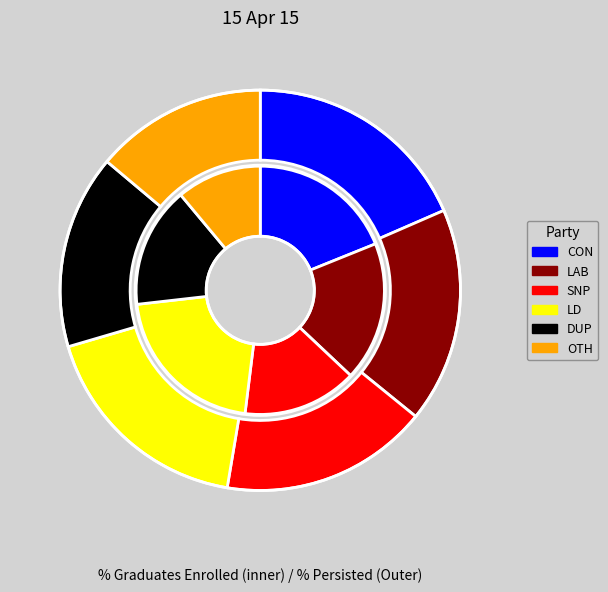

Is Ascension Parish the majority of the pie?

No